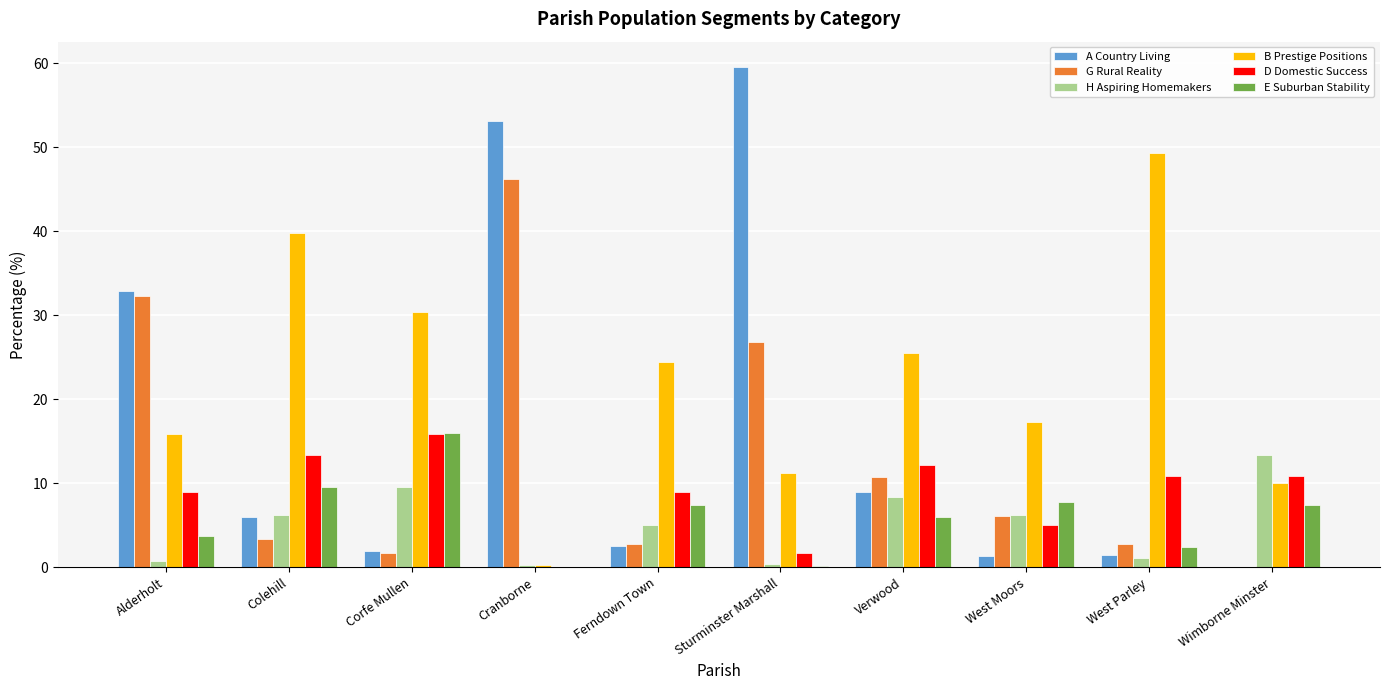

How many groups of bars are there?

10